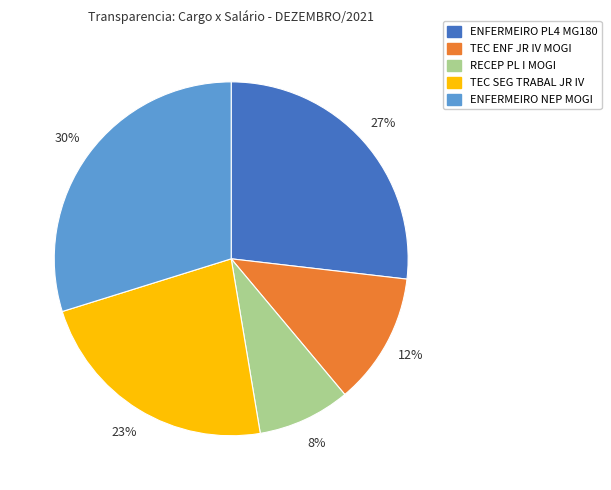

Rank the categories by value from lowest to highest.

RECEP PL I MOGI, TEC ENF JR IV MOGI, TEC SEG TRABAL JR IV, ENFERMEIRO PL4 MG180, ENFERMEIRO NEP MOGI